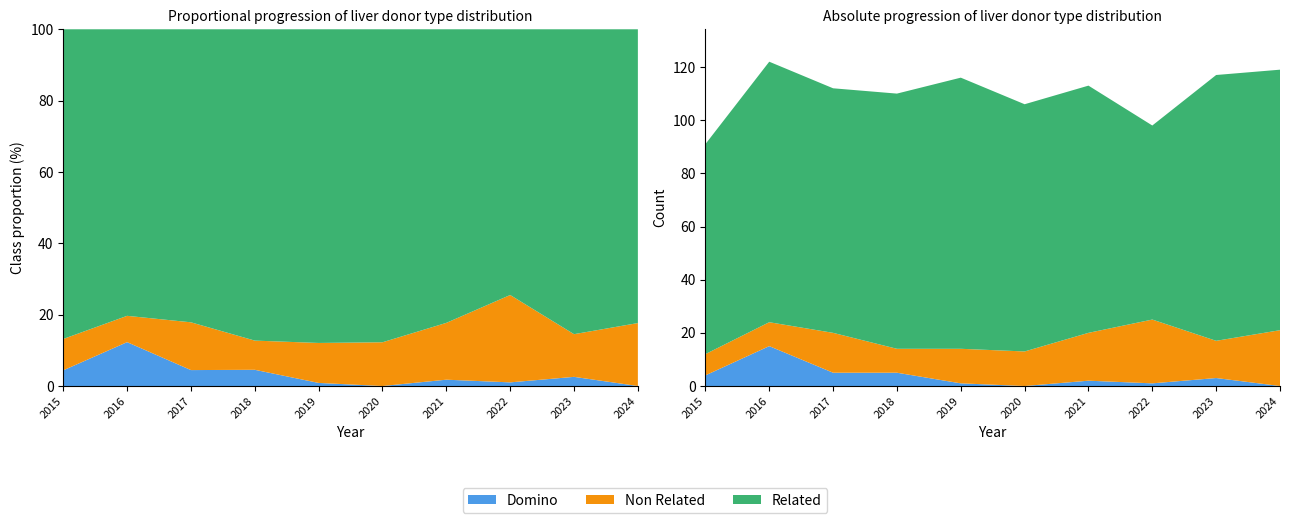

Reading right to left, transcribe all the data shown in this chart.

Domino: 0	3	1	2	0	1	5	5	15	4
Non Related: 21	14	24	18	13	13	9	15	9	8
Related: 98	100	73	93	93	102	96	92	98	79